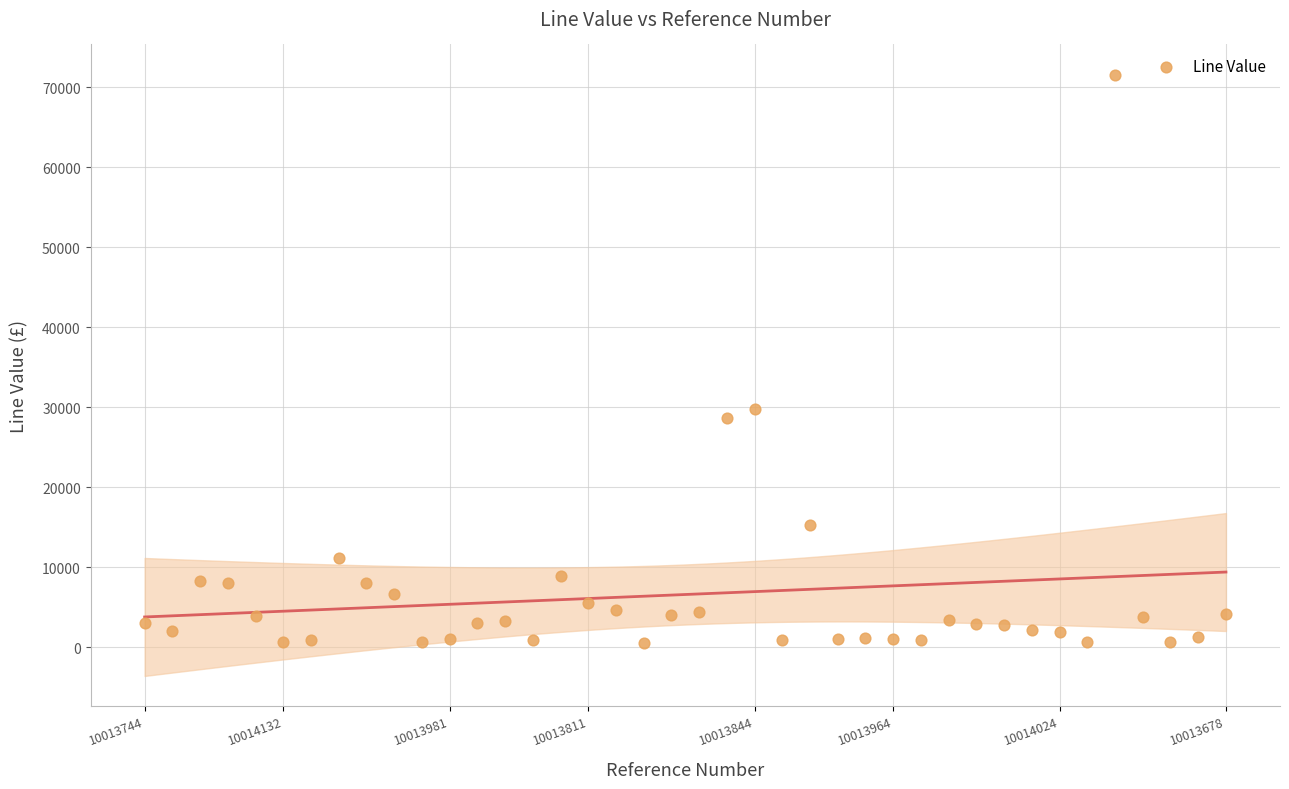

What Y value in the scatter plot is closest to 36064?

29751.0